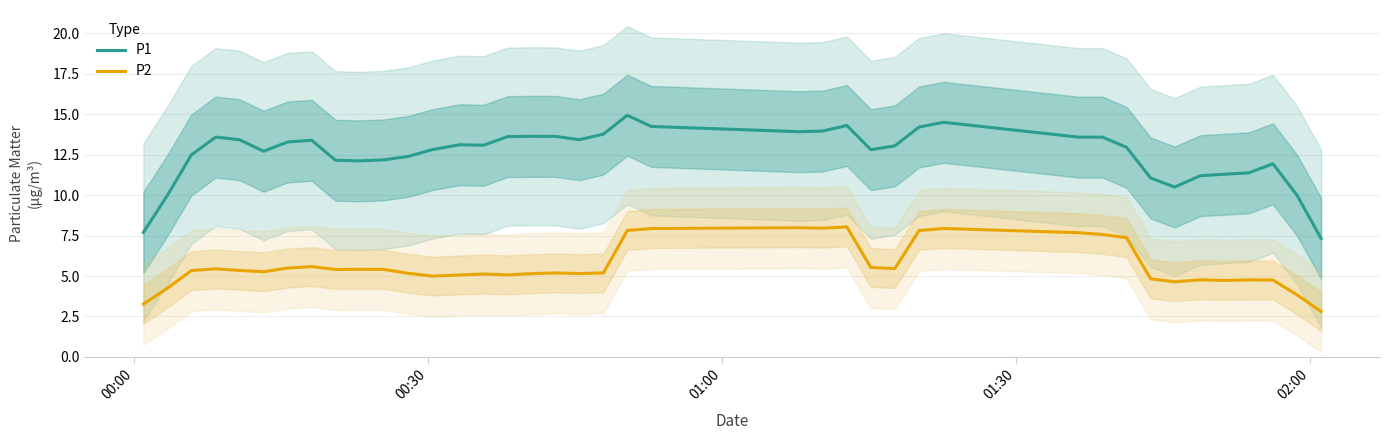

List the series in order of their peak value, highest first.

P1, P2